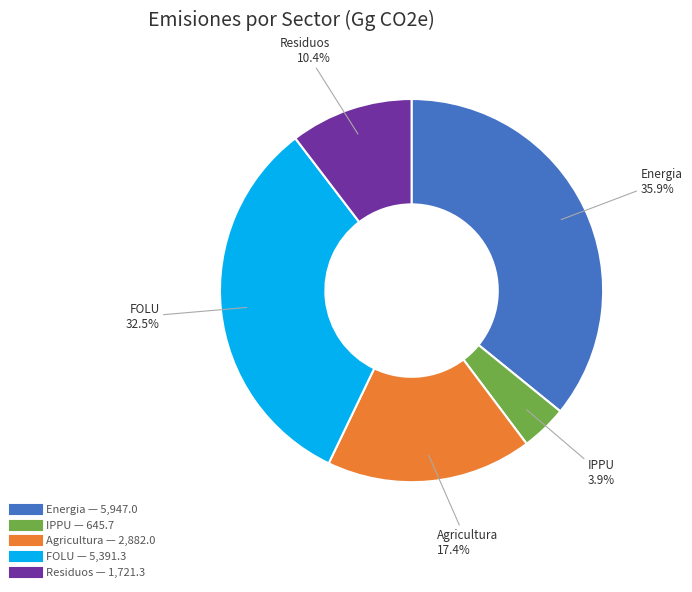

Is the sum of IPPU and Energia greater than half?

No